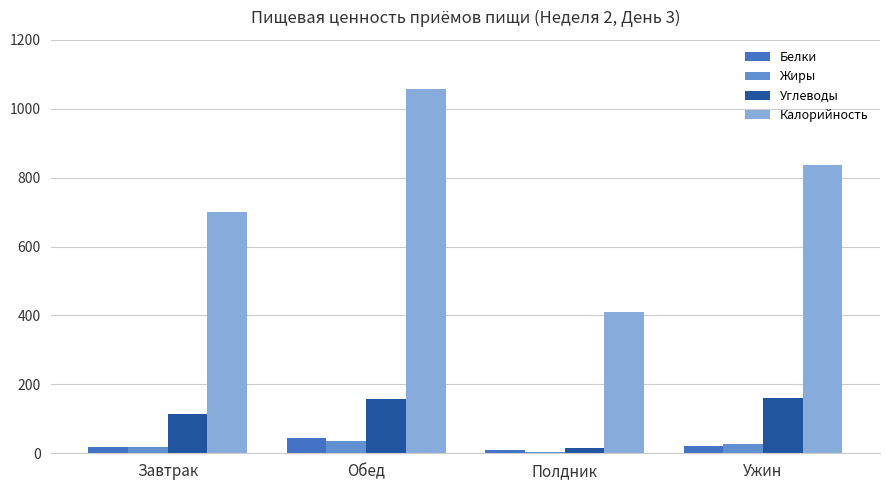

True or false: Углеводы has a value of 60.7 at Завтрак.

False